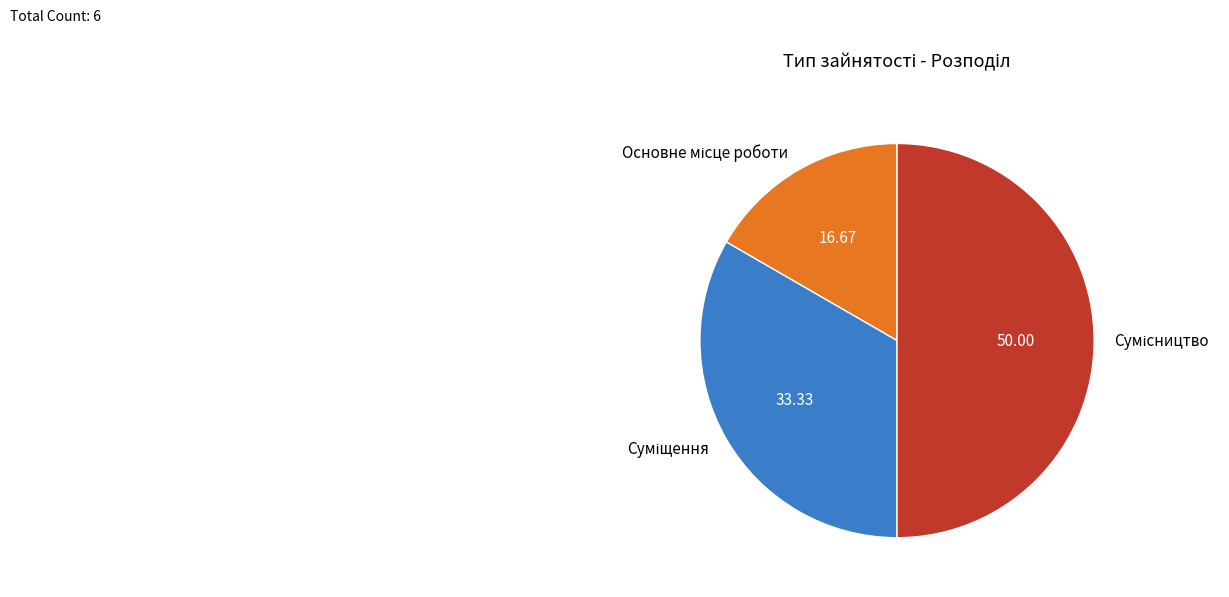

Is there a majority slice in this chart?

No